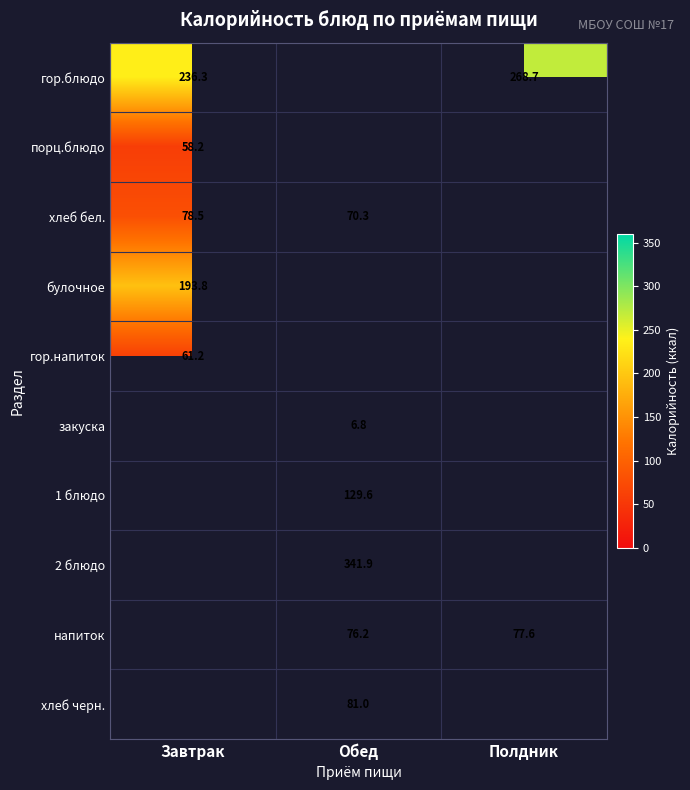

The value of порц.блюдо at Завтрак is 58.2. True or false?

True